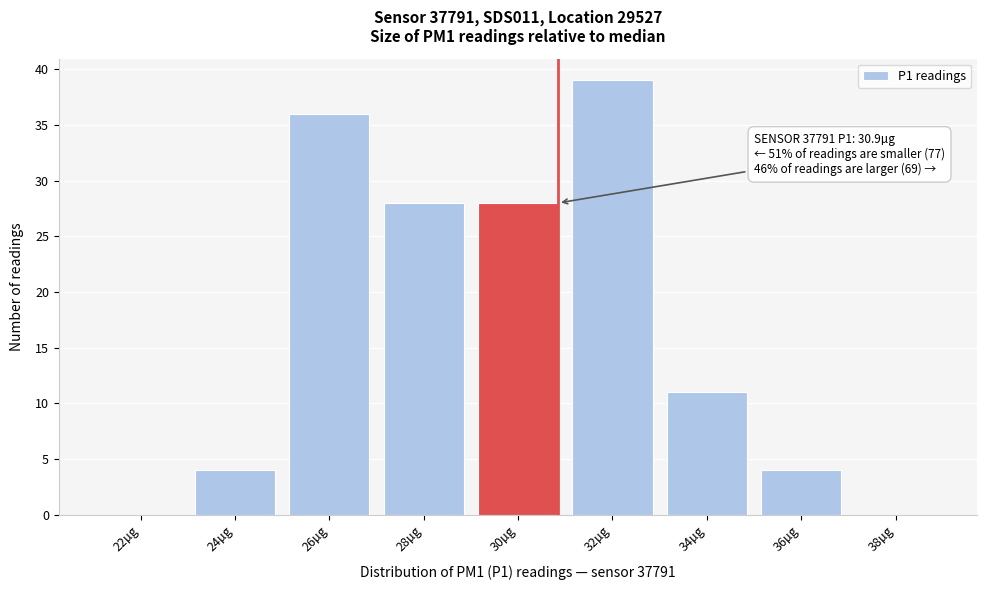

Reading left to right, list all the values displayed in this chart.

22µg=0	24µg=4	26µg=36	28µg=28	30µg=28	32µg=39	34µg=11	36µg=4	38µg=0